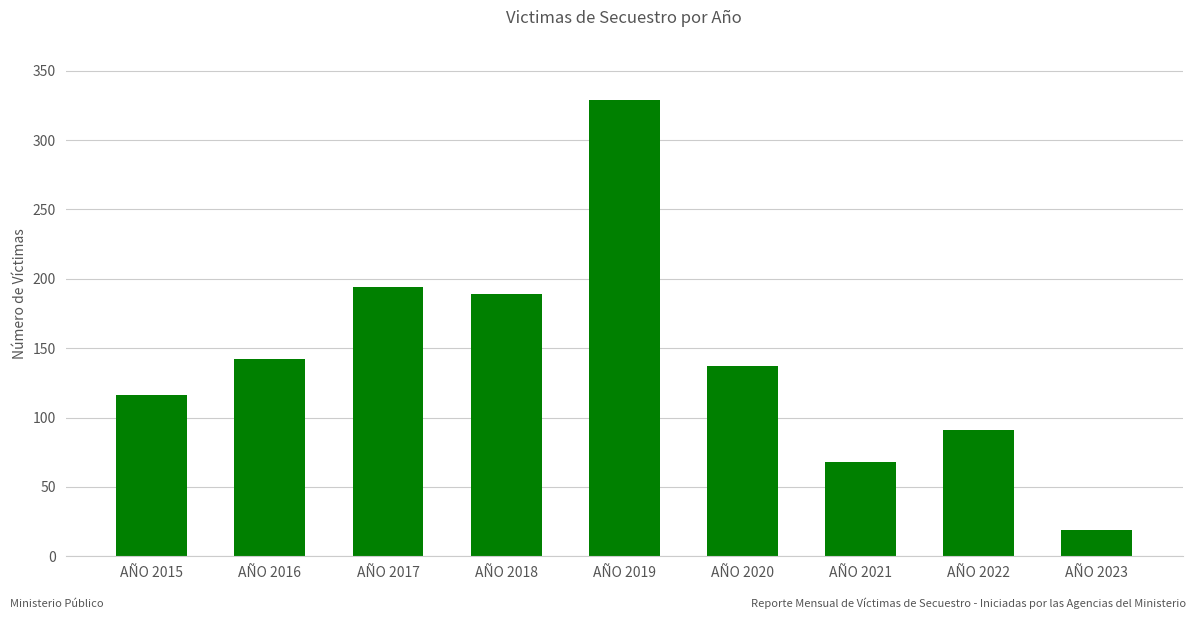

Reading left to right, what are all the values shown in this chart?

AÑO 2015=116	AÑO 2016=142	AÑO 2017=194	AÑO 2018=189	AÑO 2019=329	AÑO 2020=137	AÑO 2021=68	AÑO 2022=91	AÑO 2023=19